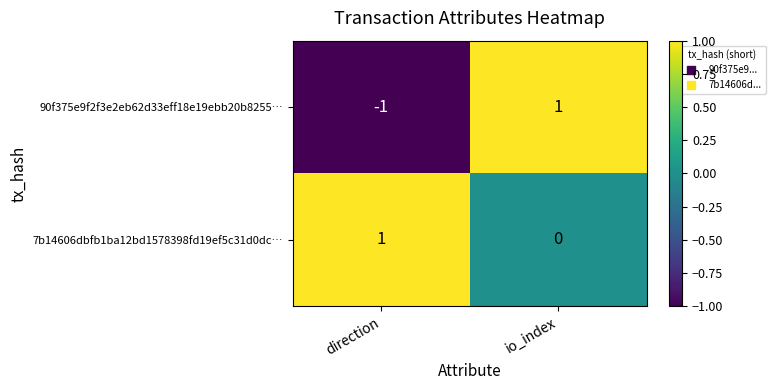

How many positive values does the 90f375e9f2f3e2eb62d33eff18e19ebb20b8255… series have?

1